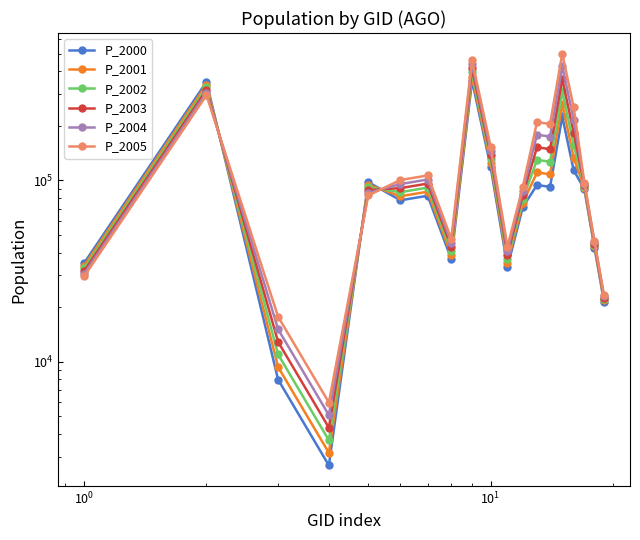

Which series has the largest range (max minus min)?

P_2005